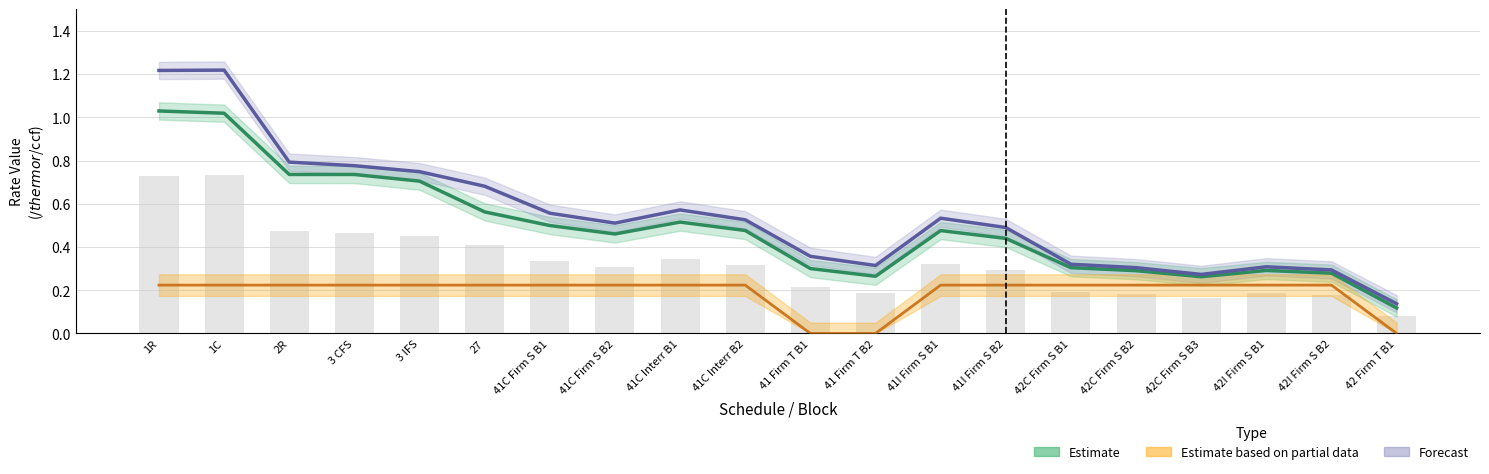

Reading left to right, list all the values displayed in this chart.

Estimate: 1.0	1.0	0.7	0.7	0.7	0.6	0.5	0.5	0.5	0.5	0.3	0.3	0.5	0.4	0.3	0.3	0.3	0.3	0.3	0.1
Estimate based on partial data: 0.2	0.2	0.2	0.2	0.2	0.2	0.2	0.2	0.2	0.2	0.0	0.0	0.2	0.2	0.2	0.2	0.2	0.2	0.2	0.0
Forecast: 1.2	1.2	0.8	0.8	0.7	0.7	0.6	0.5	0.6	0.5	0.4	0.3	0.5	0.5	0.3	0.3	0.3	0.3	0.3	0.1